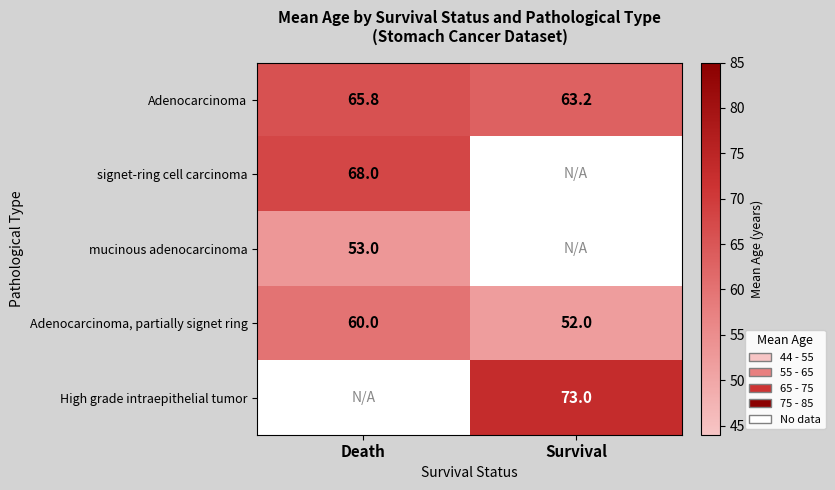

What is the highest value of the Adenocarcinoma series?

65.8